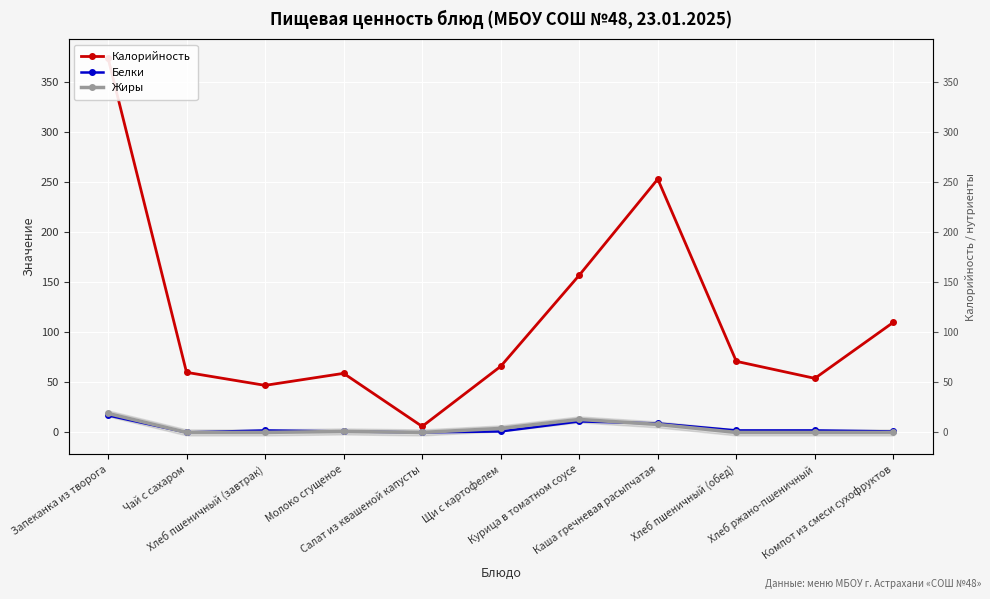

What is the label of the 11th point from the left?

Компот из смеси сухофруктов